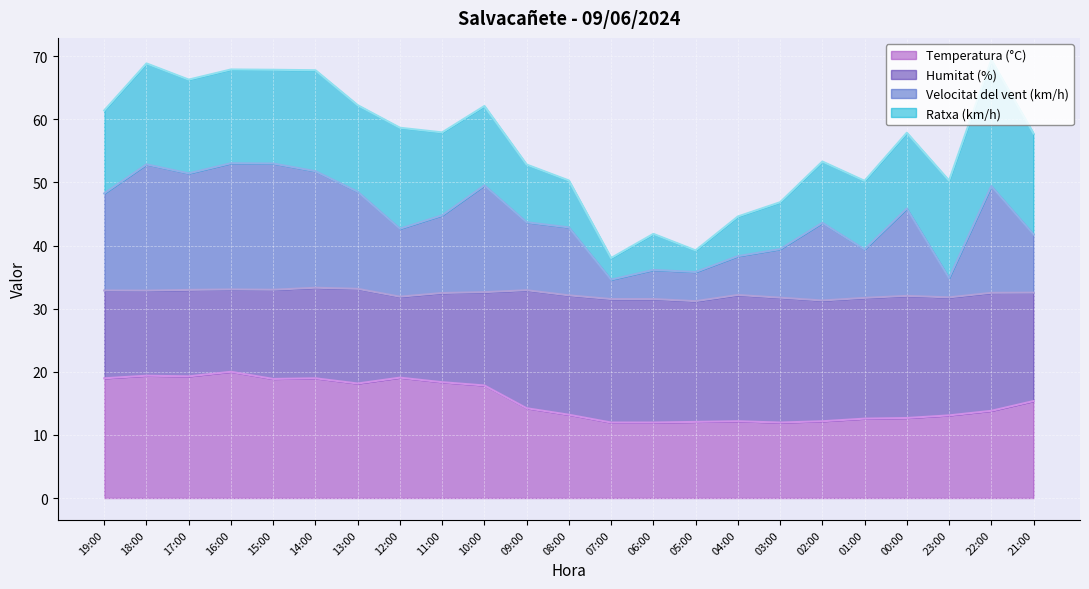

The Temperatura (°C) series shows 8.9 at 09:00. True or false?

False